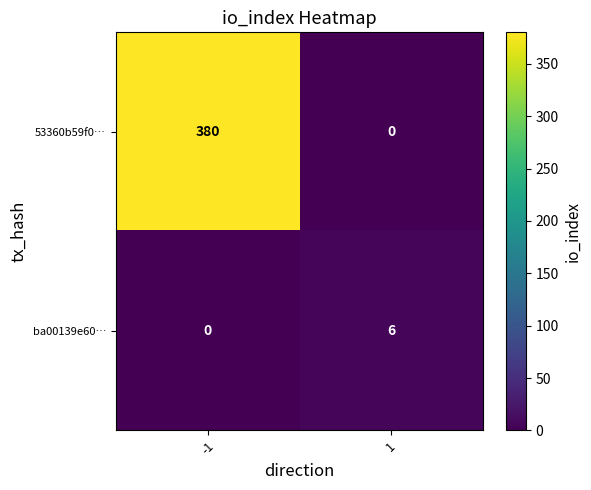

What is the difference between the maximum and minimum values in the 53360b59f0… series?

380